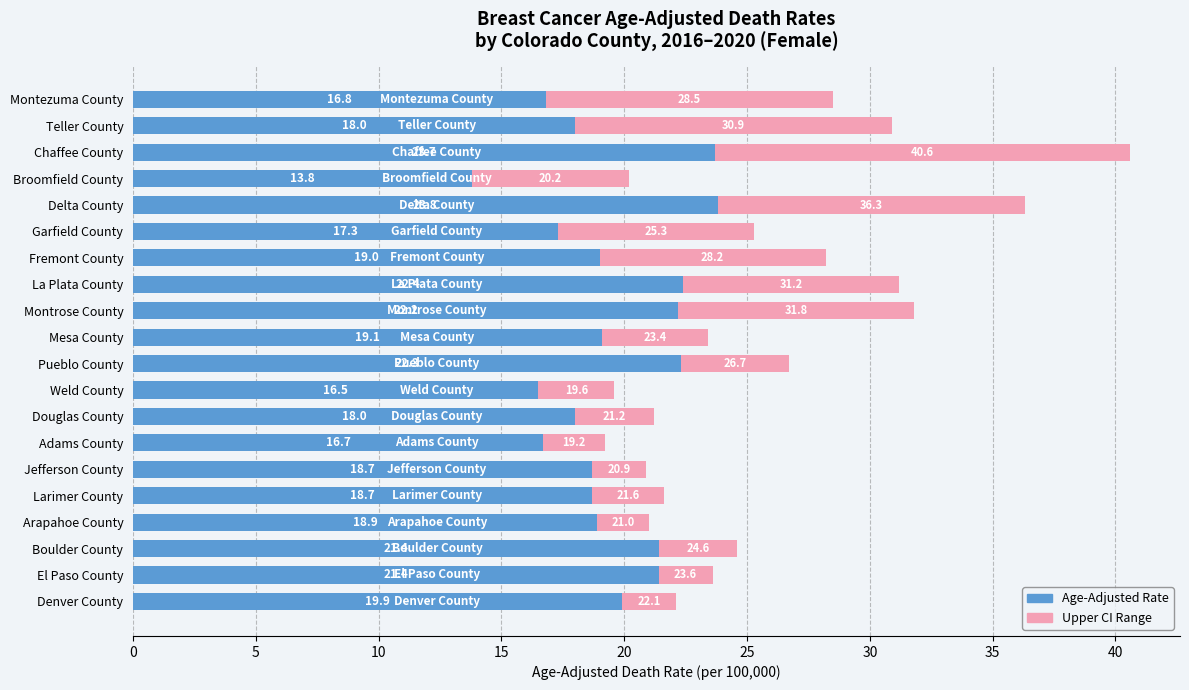

What is the difference between the maximum and second lowest values in the Age-Adjusted Rate series?

7.3